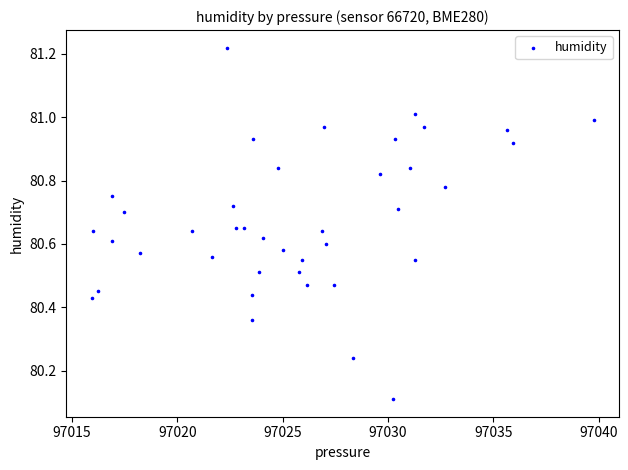

What Y value in the scatter plot is closest to 80?

80.1